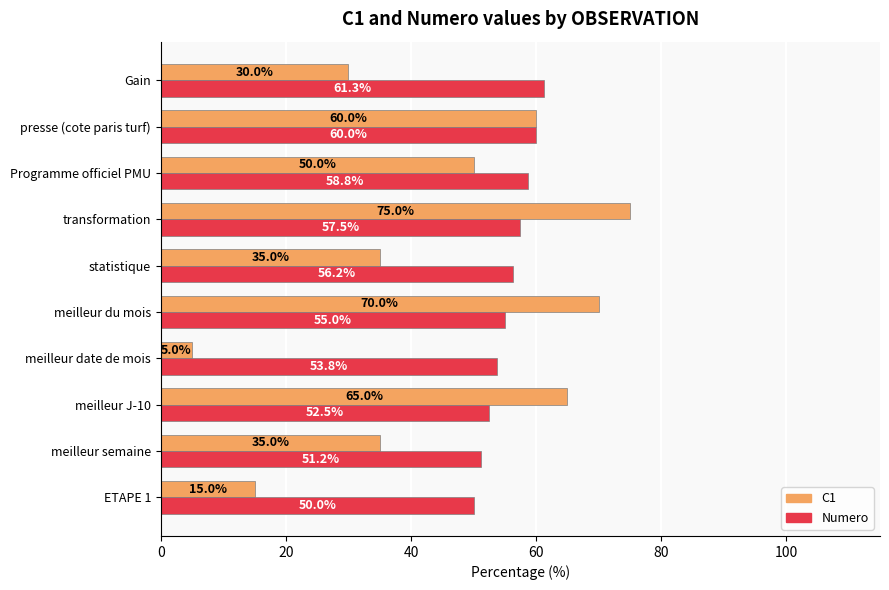

Where is Numero nearest to the value 55?

meilleur du mois